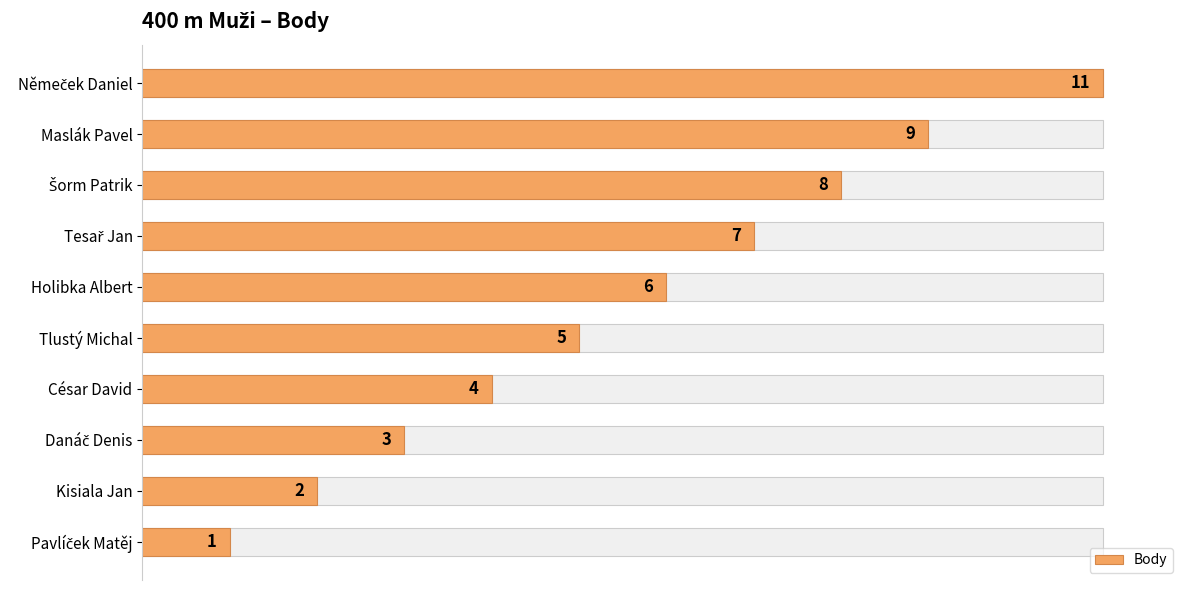

Reading left to right, extract all data points from this chart.

11	9	8	7	6	5	4	3	2	1